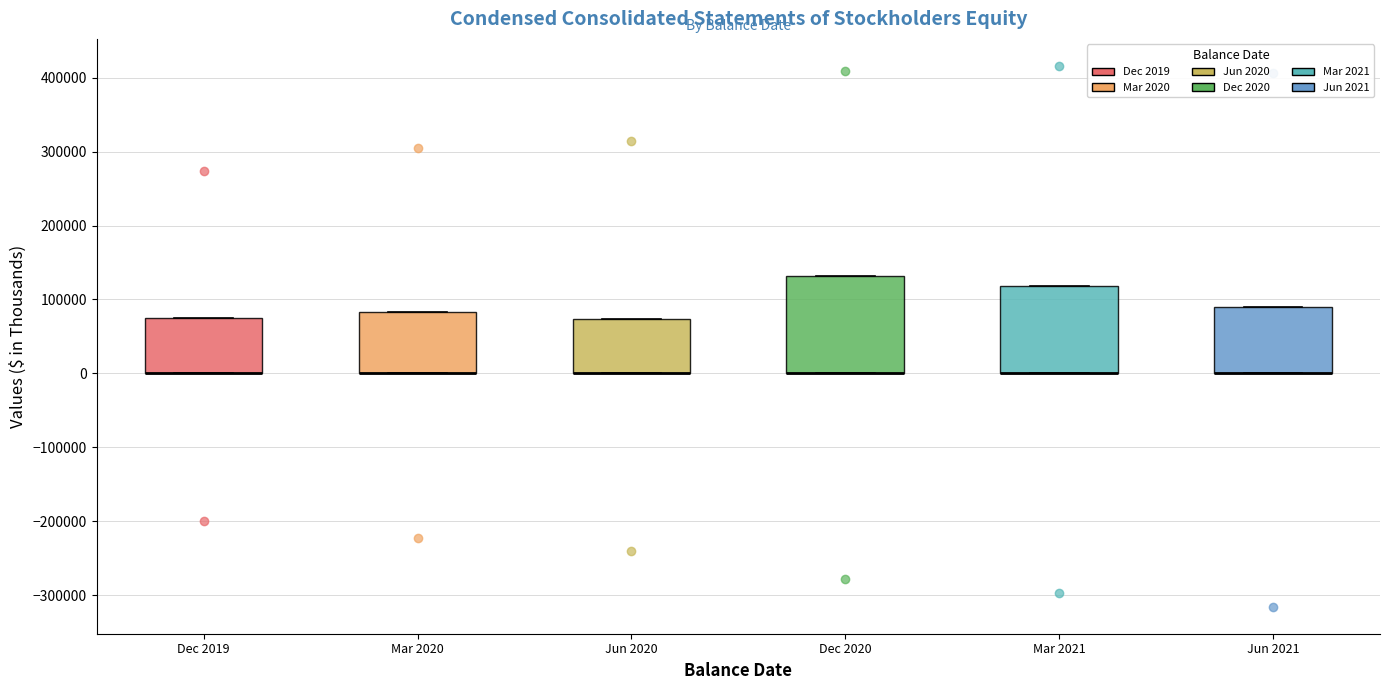

Where is the upper edge of the box for Dec 2020 on the y-axis? The values are not printed on the chart, so give them approximately, as read against the axis.

130000